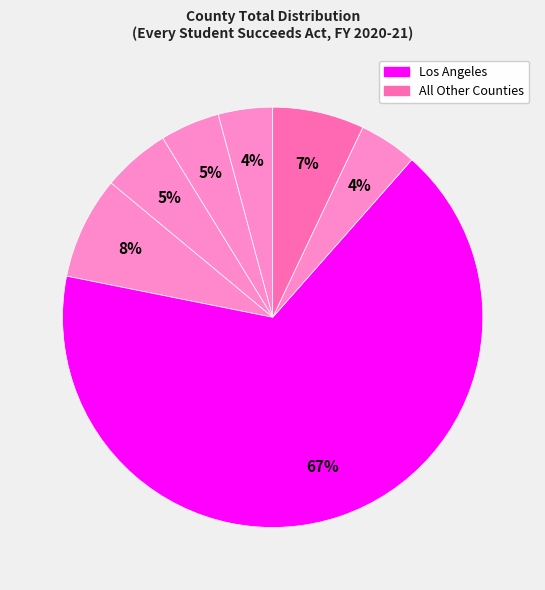

Count the number of slices in the pie.

7